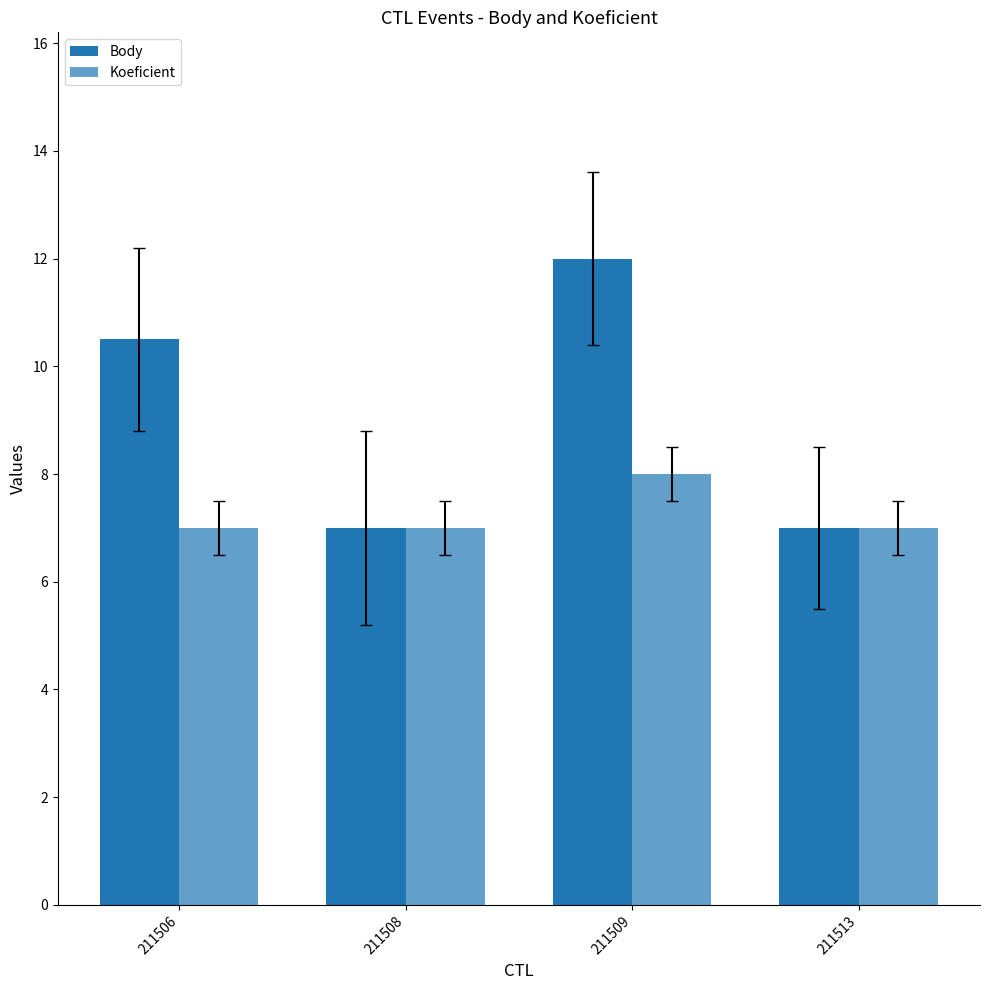

At which label does Body first exceed 10?

211506